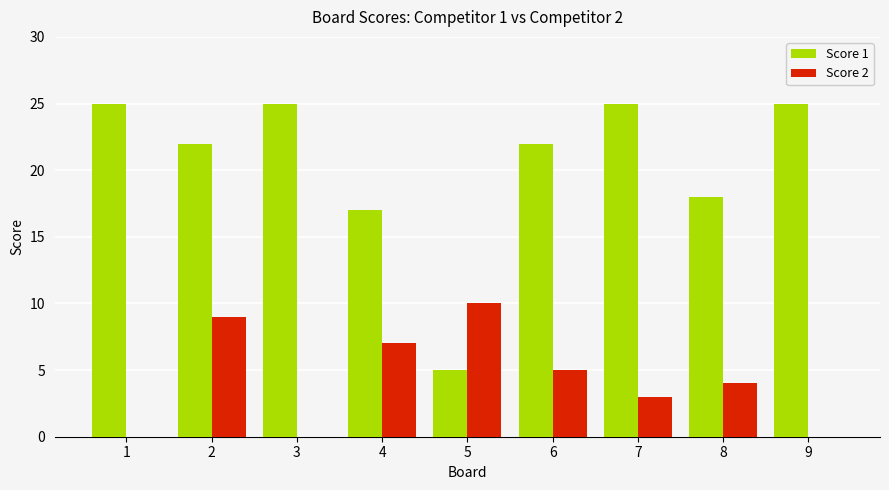

What is the total value across all series at 1?

25